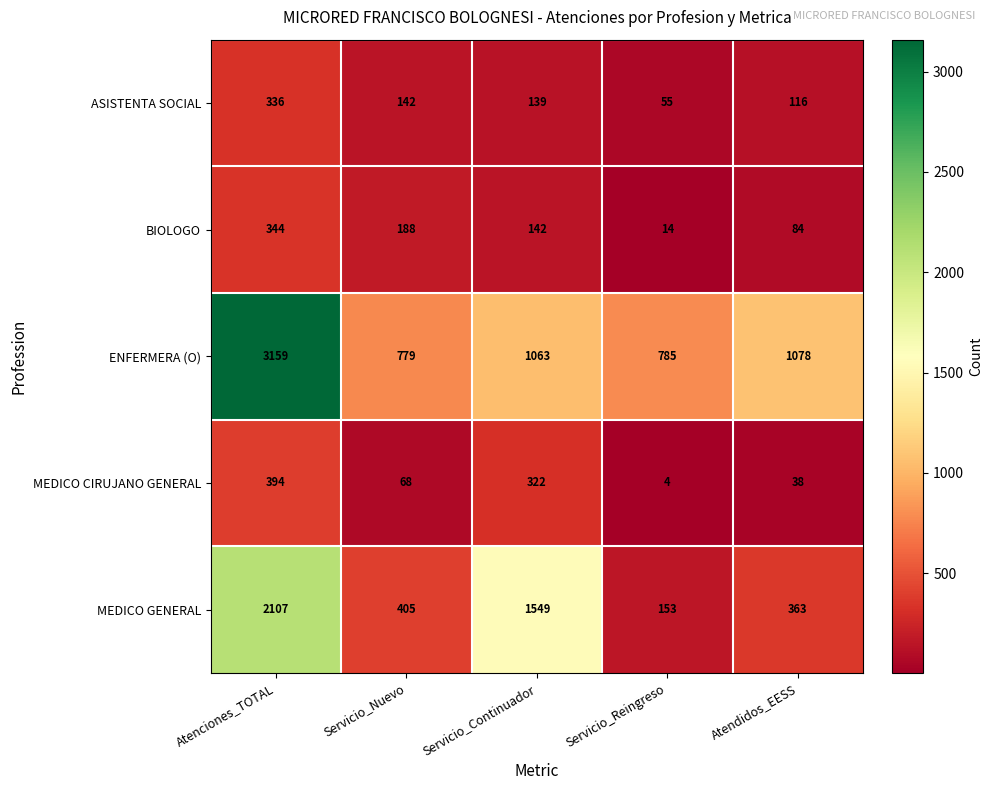

Which label corresponds to the largest value in the chart?

Atenciones_TOTAL